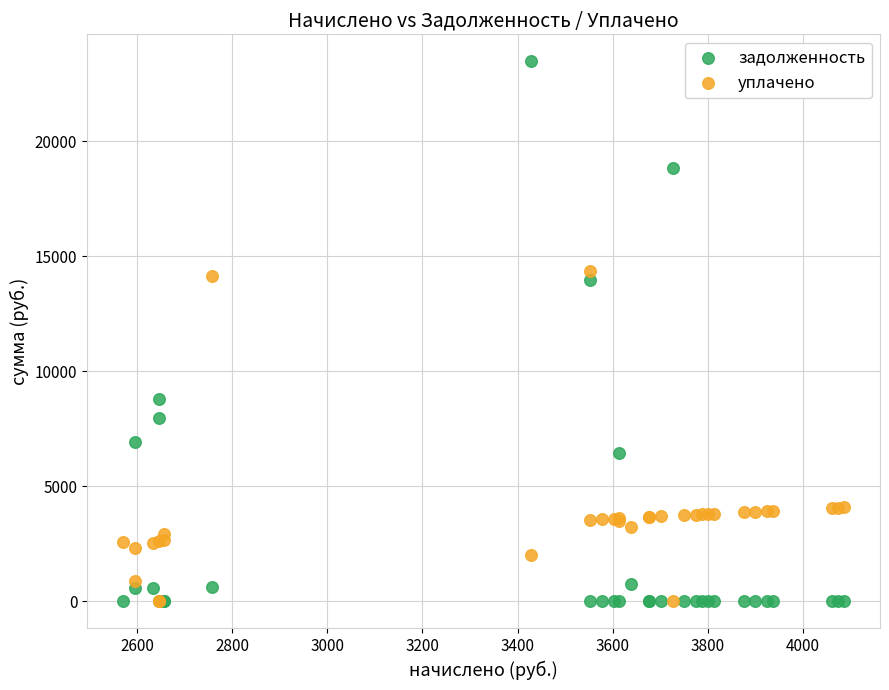

What are all the series names shown in the legend?

задолженность, уплачено